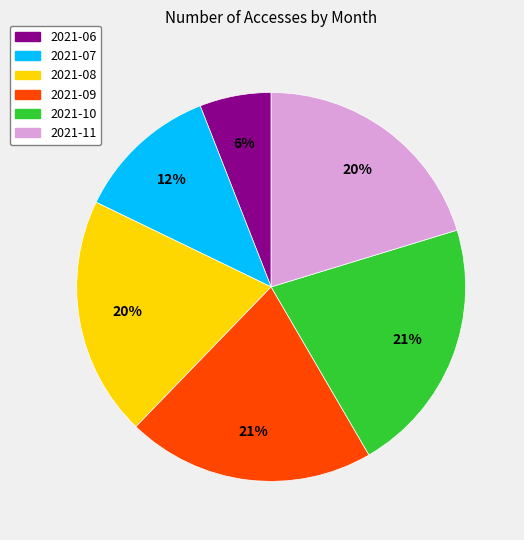

Does any single category account for the majority?

No